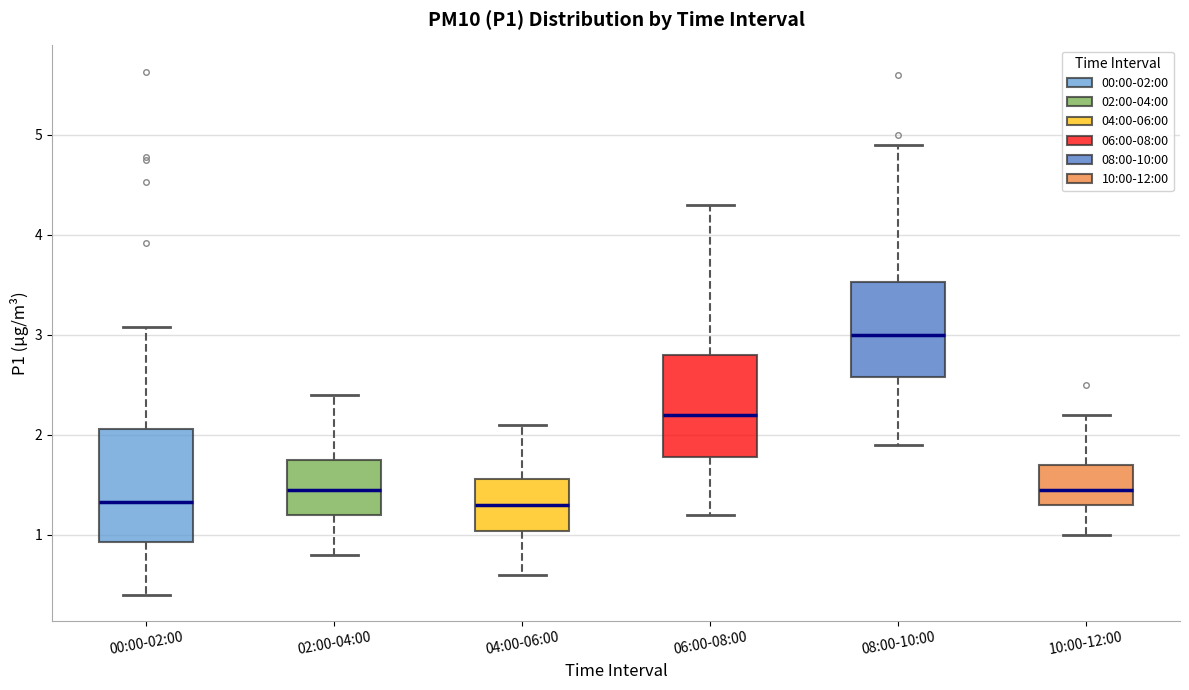

Reading left to right, transcribe this box plot: for each box, give where its median line is, the range the box spans, and where its two whiskers end, as read against the y-axis. The values are not printed on the chart, so give them approximately, as read against the axis.

00:00-02:00: median 1.3, box 0.9 to 2.1, whiskers 0.4 to 3.1
02:00-04:00: median 1.5, box 1.2 to 1.8, whiskers 0.8 to 2.4
04:00-06:00: median 1.3, box 1.0 to 1.6, whiskers 0.6 to 2.1
06:00-08:00: median 2.2, box 1.8 to 2.8, whiskers 1.2 to 4.3
08:00-10:00: median 3.0, box 2.6 to 3.5, whiskers 1.9 to 4.9
10:00-12:00: median 1.5, box 1.3 to 1.7, whiskers 1.0 to 2.2